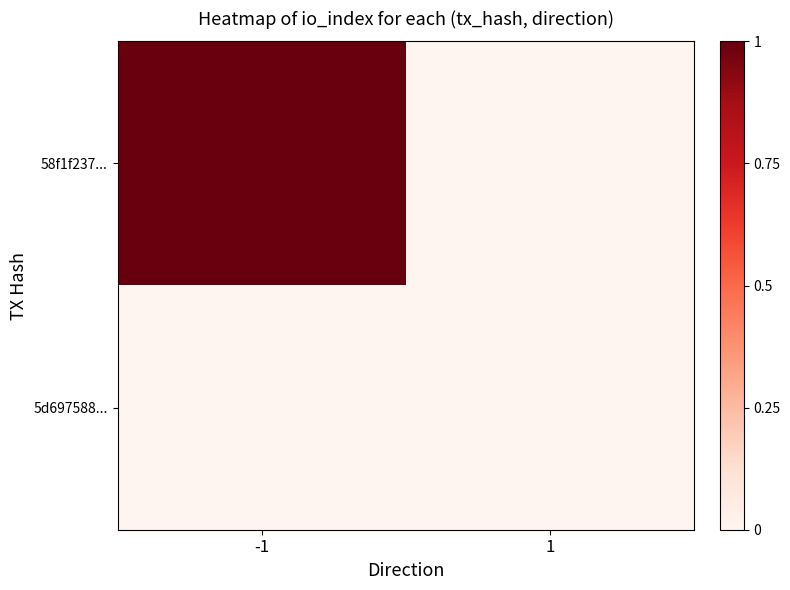

Which series has the largest total across all categories?

58f1f237...